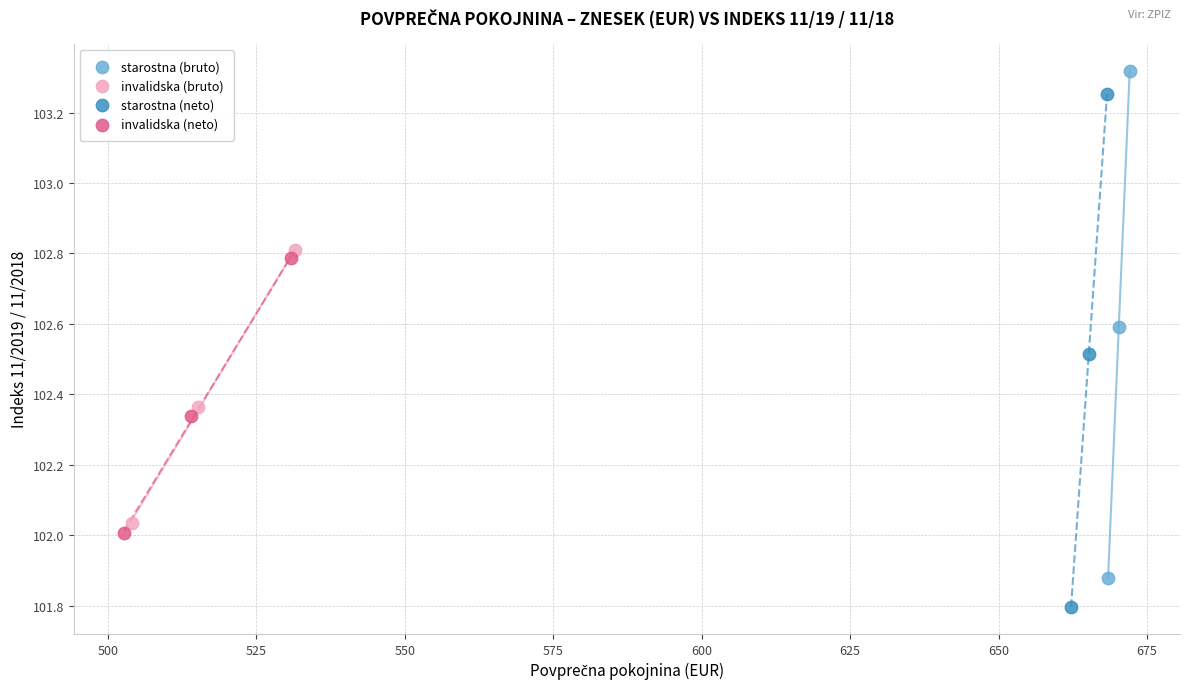

What are all the series names shown in the legend?

starostna (bruto), invalidska (bruto), starostna (neto), invalidska (neto)